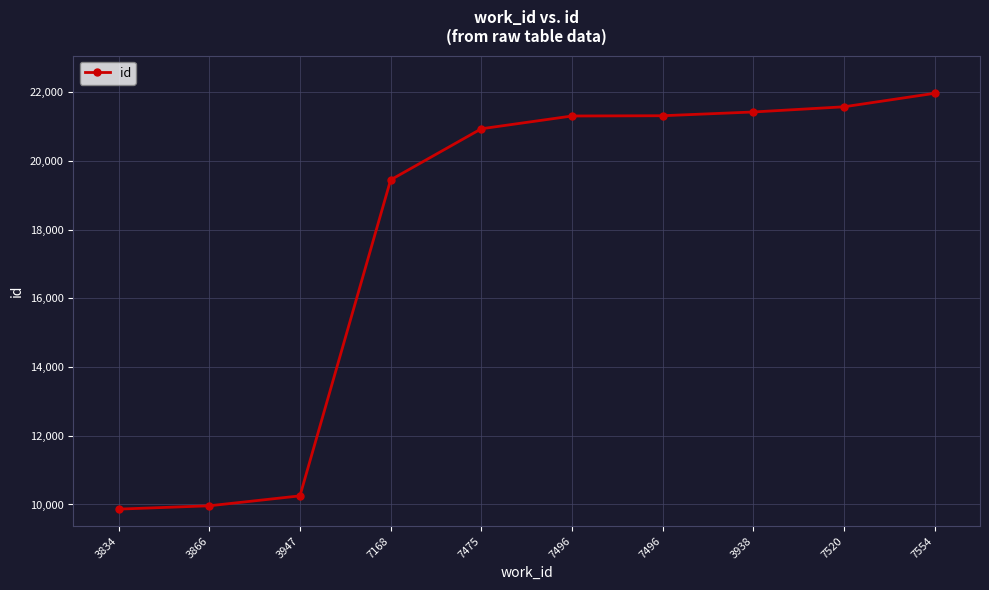

What is the sum of the values at 3938 and 3834?

31293